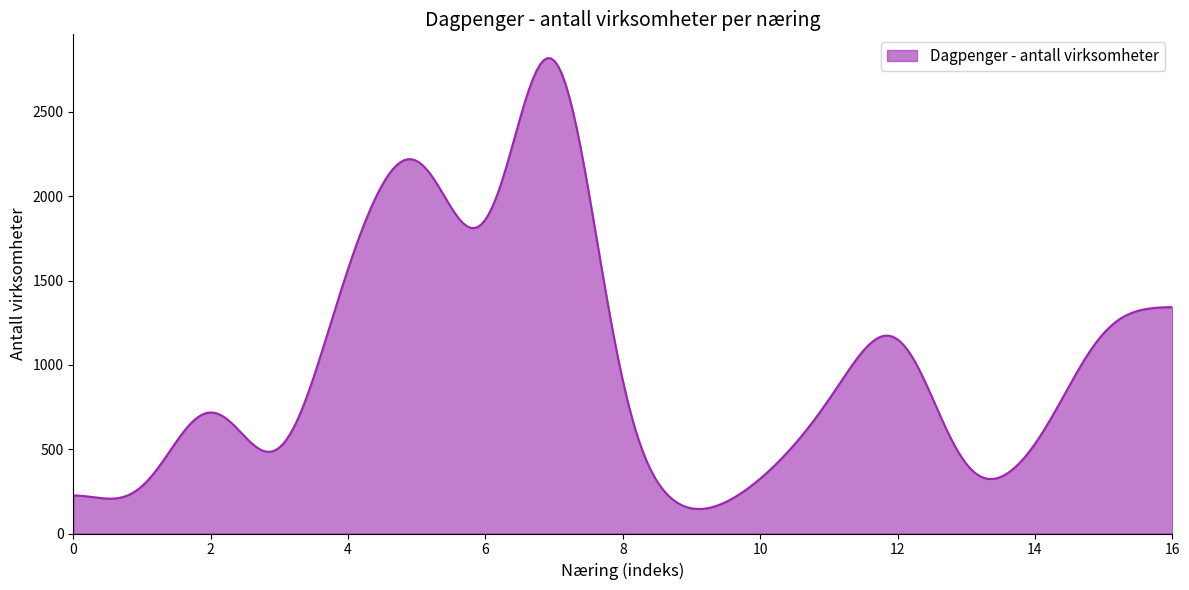

What is the maximum value shown in the chart?

2819.3